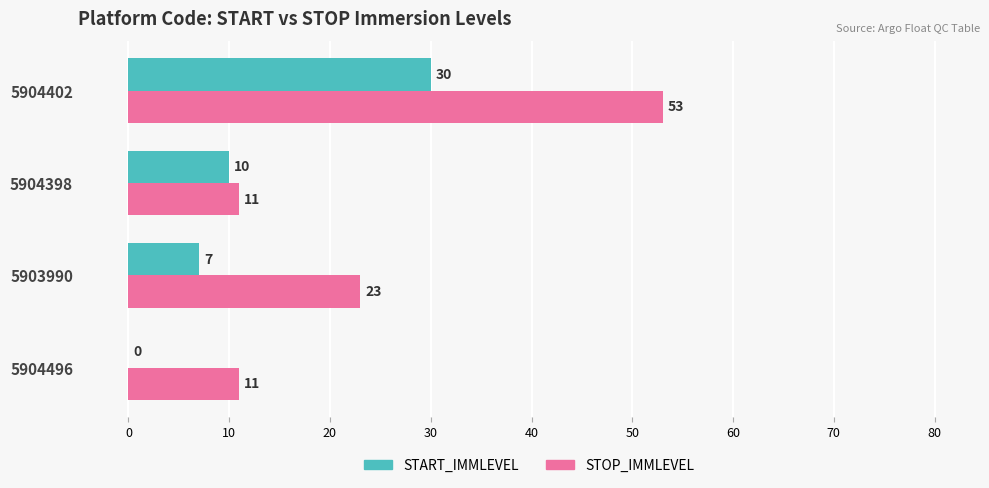

How many data points does each series have?

4